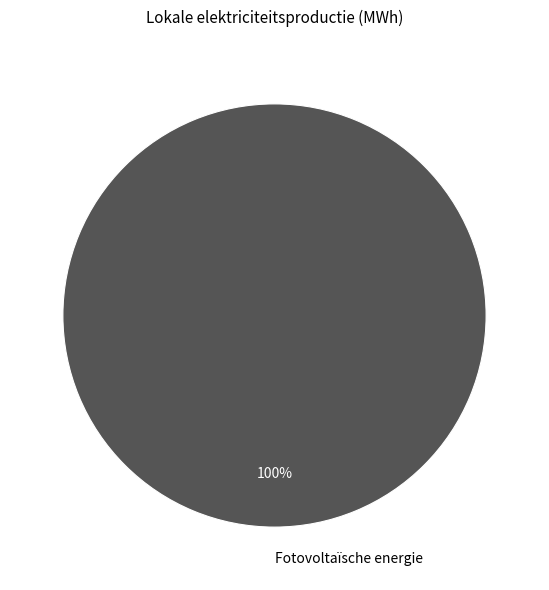

Which category accounts for the majority?

Fotovoltaïsche energie